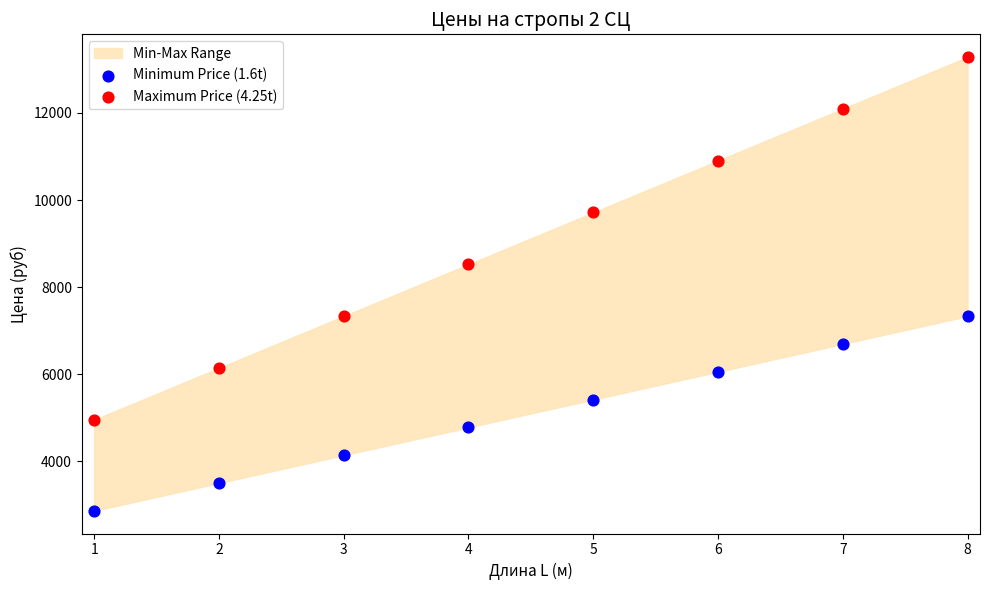

What is the X range (max minus min) for the scatter plot?

7